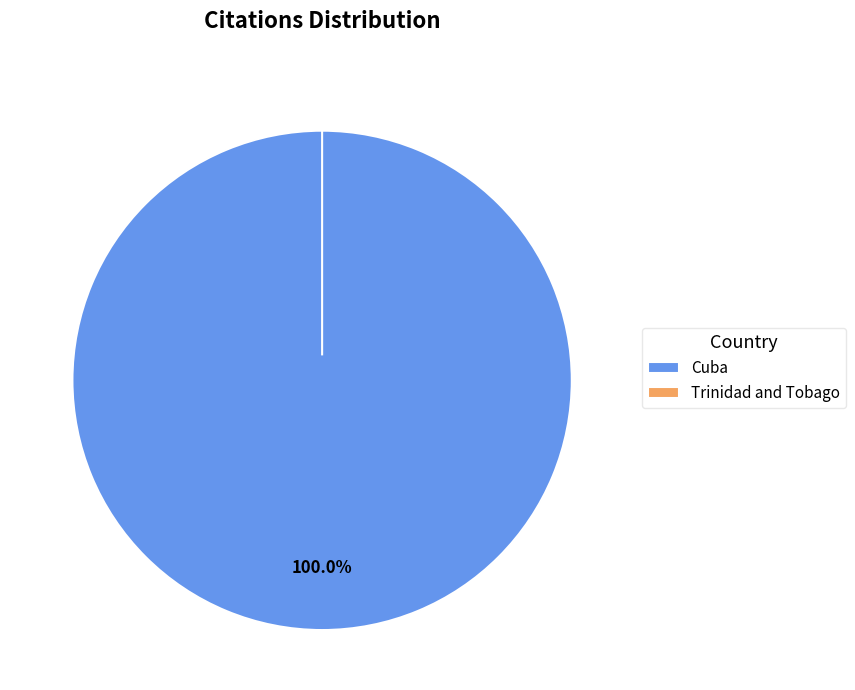

True or false: Cuba accounts for 99% of the total.

False